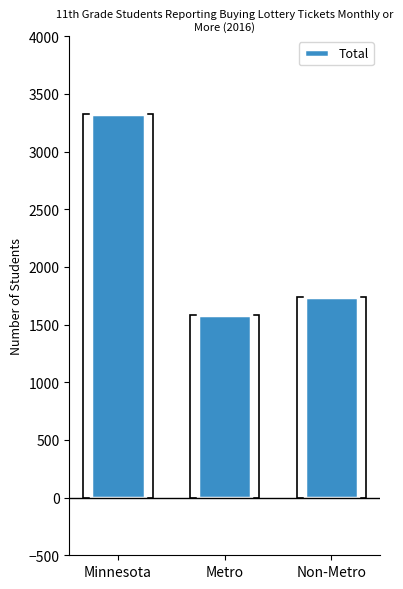

What is the approximate value at Metro?

1587